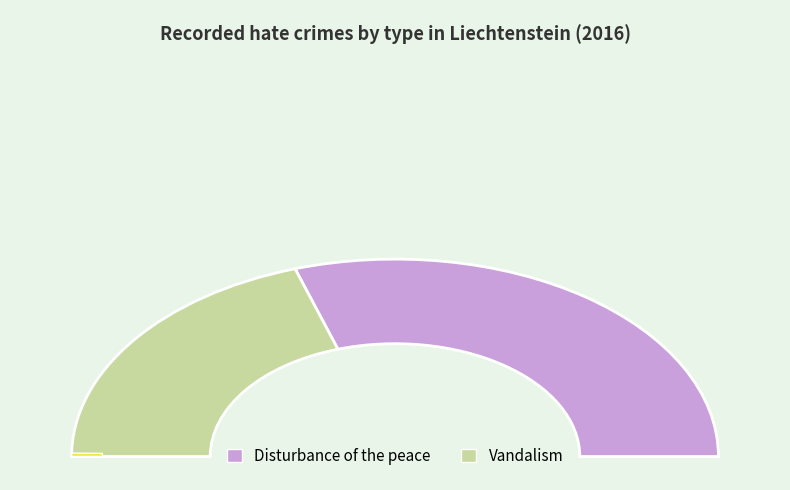

Does Vandalism represent more than half of the total?

No